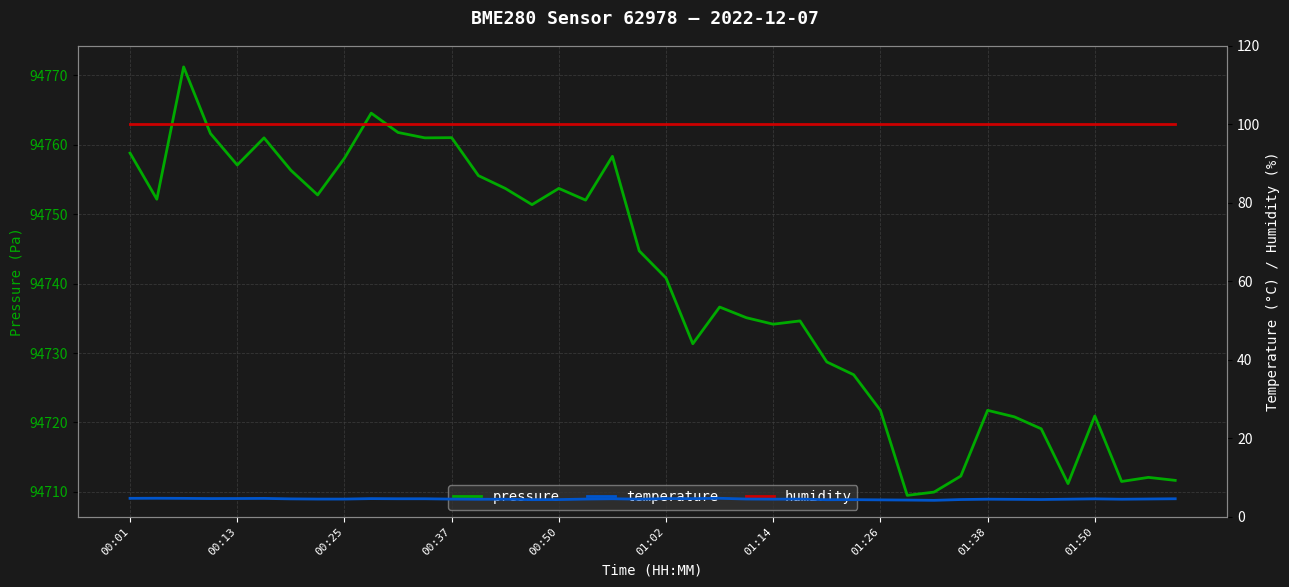

Where is humidity nearest to the value 100?

00:01